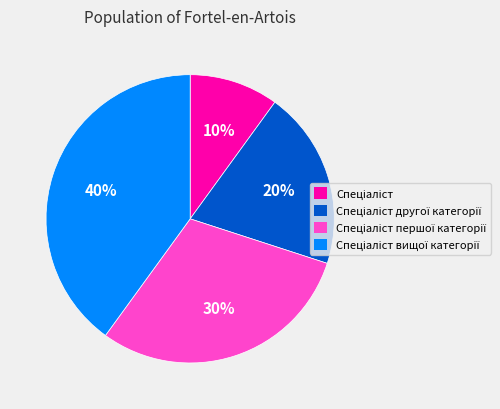

To the nearest percent, what is the difference between the largest and smallest slice percentages?

30%